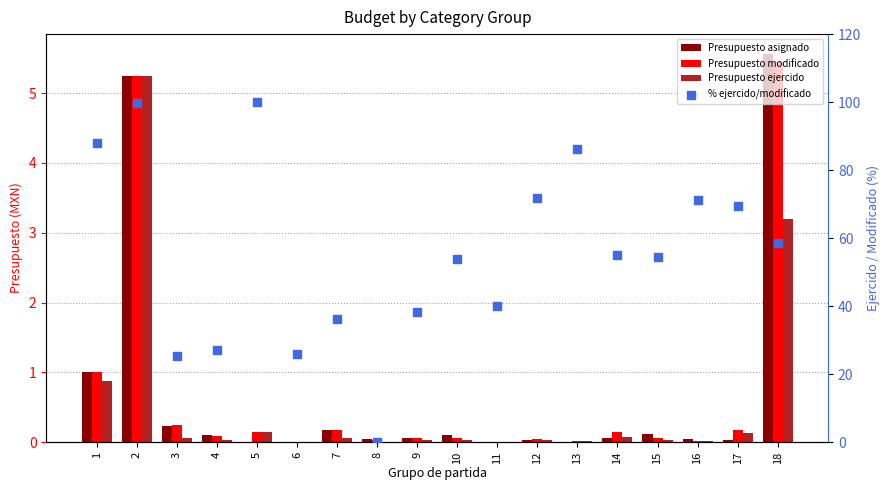

Which series has the largest Y range (max minus min)?

% ejercido/modificado